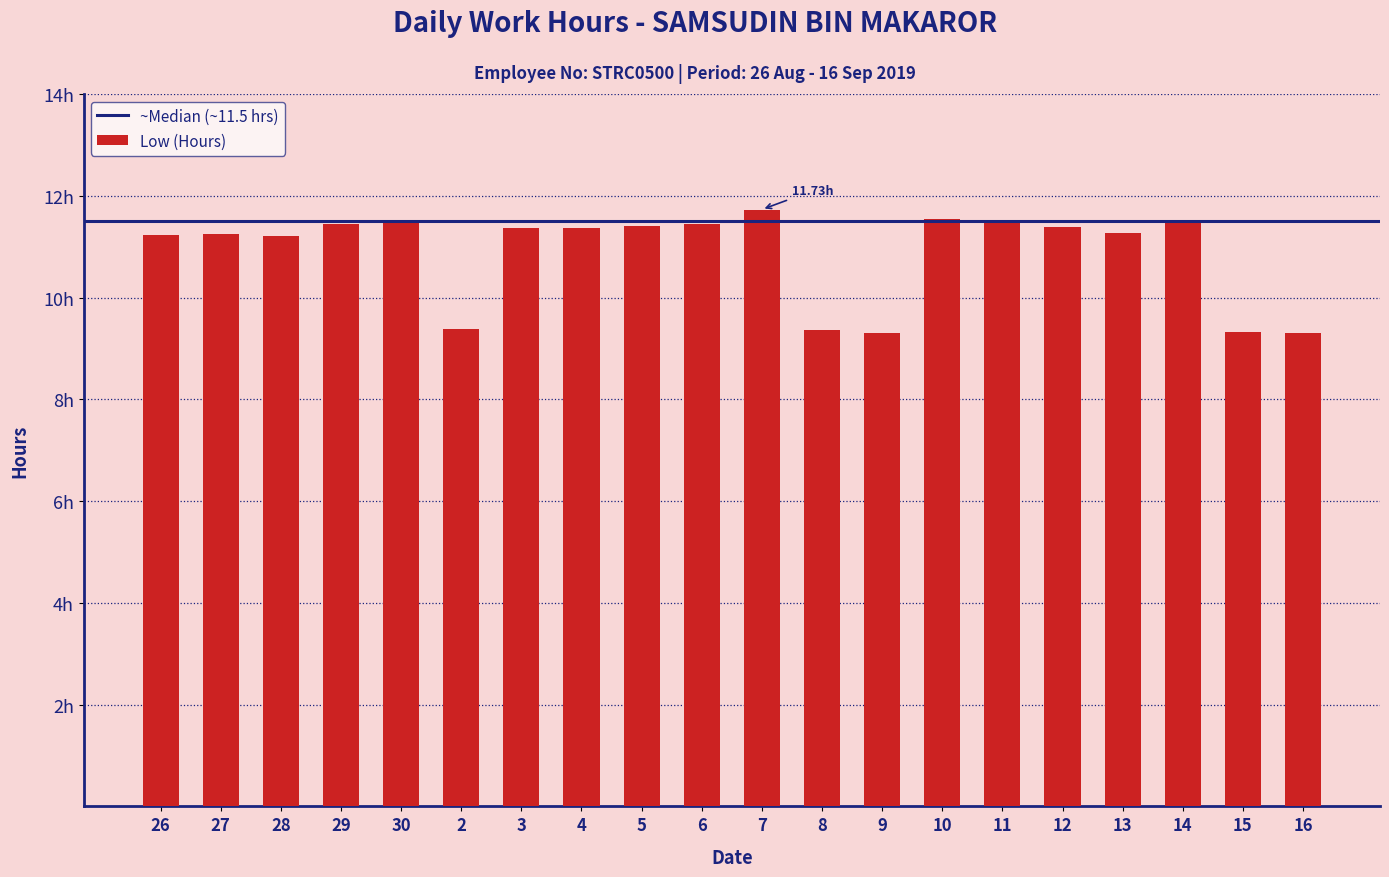

What value does the data have at 15?

9.3